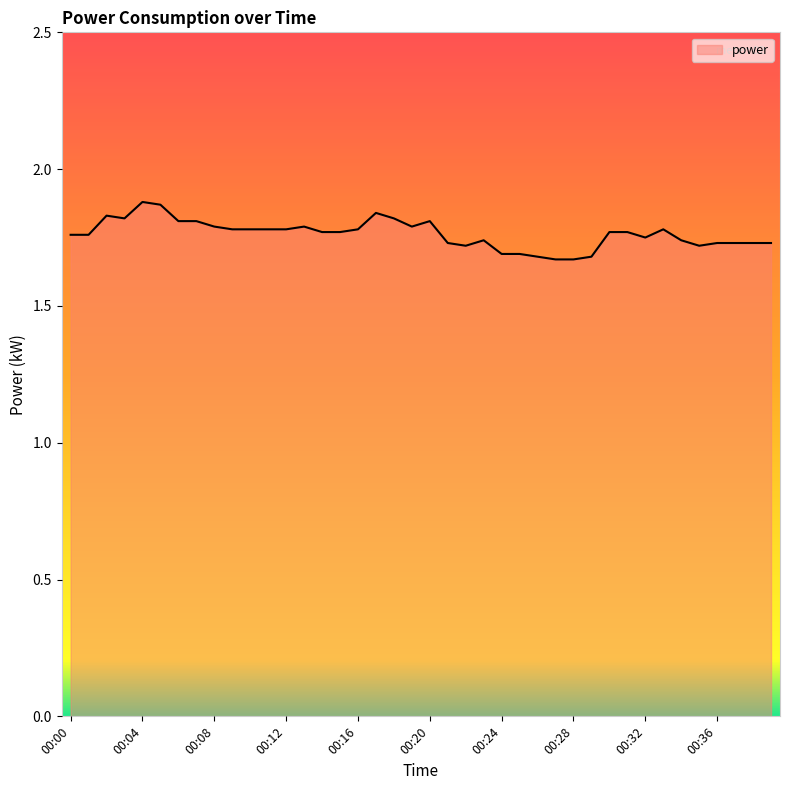

Does the chart display data point markers on the line(s)?

No